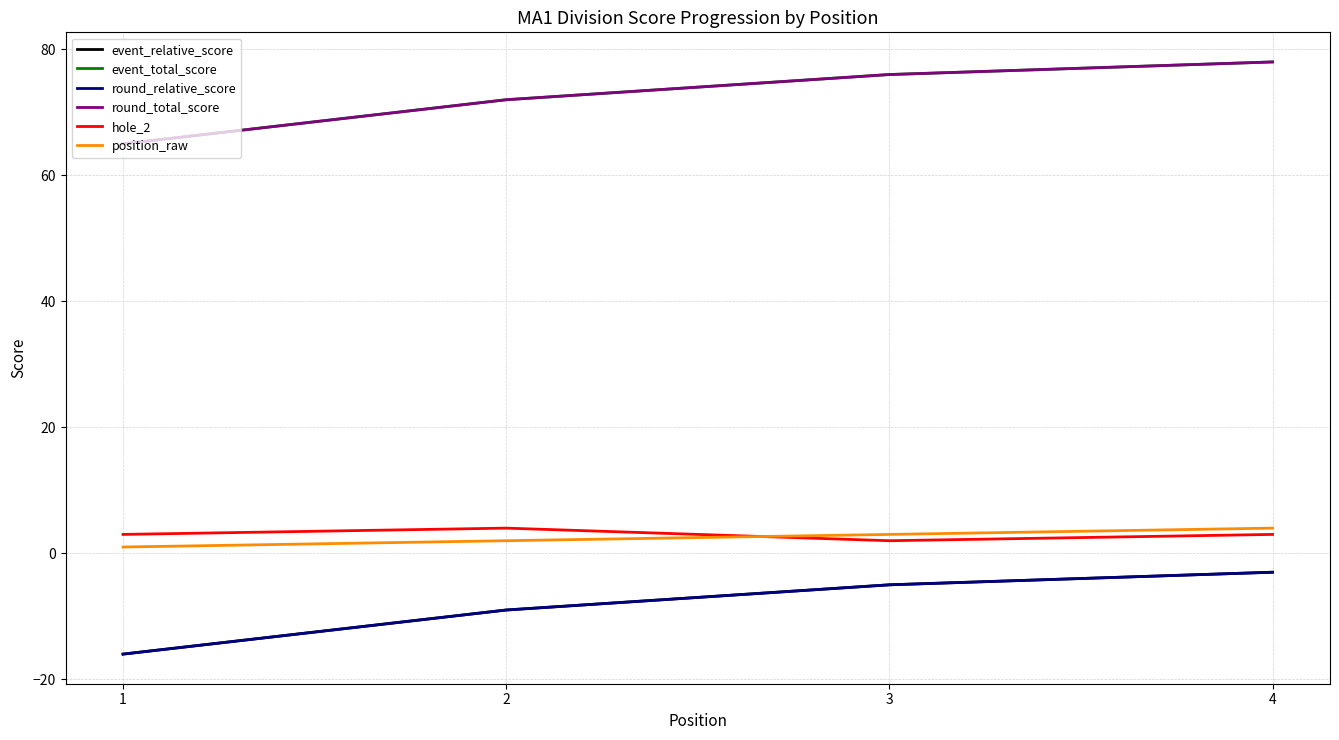

Is this an area chart (filled region under the line)?

No